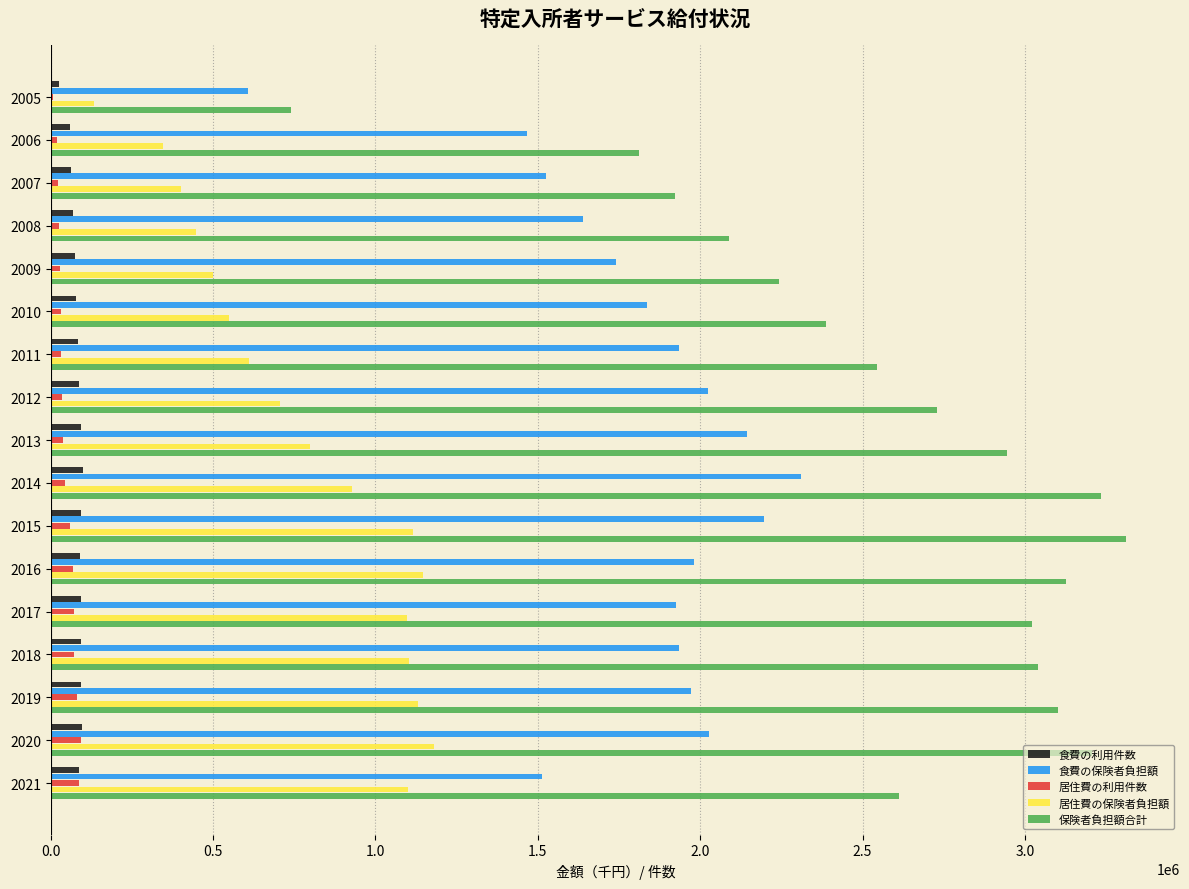

What is the sum of all 食費の利用件数 values?

1384503